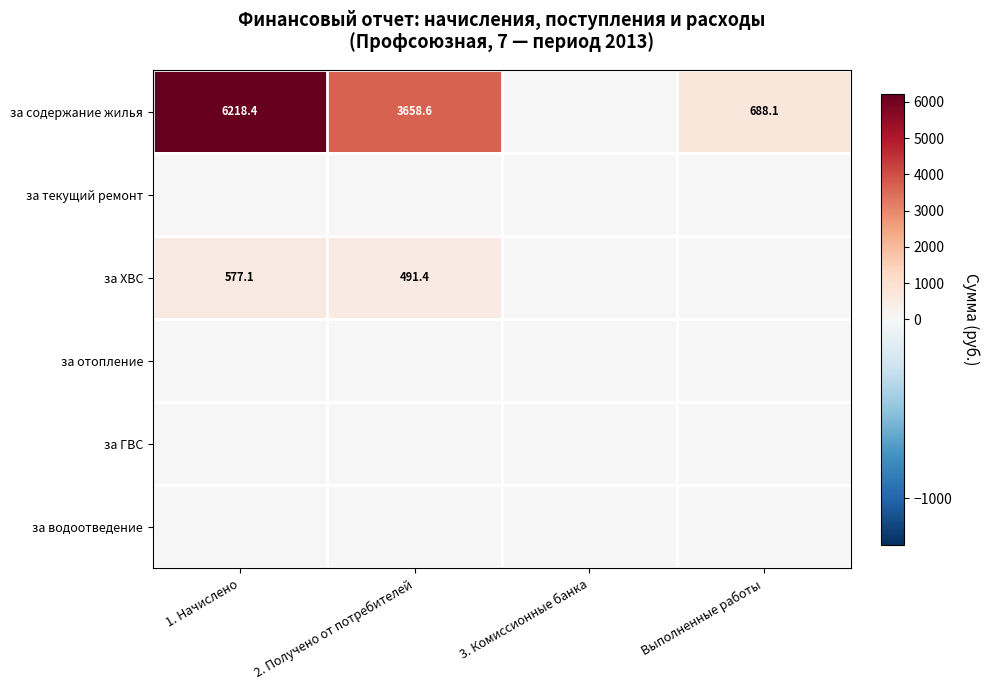

True or false: за содержание жилья has a value of 10821.0 at 1. Начислено.

False